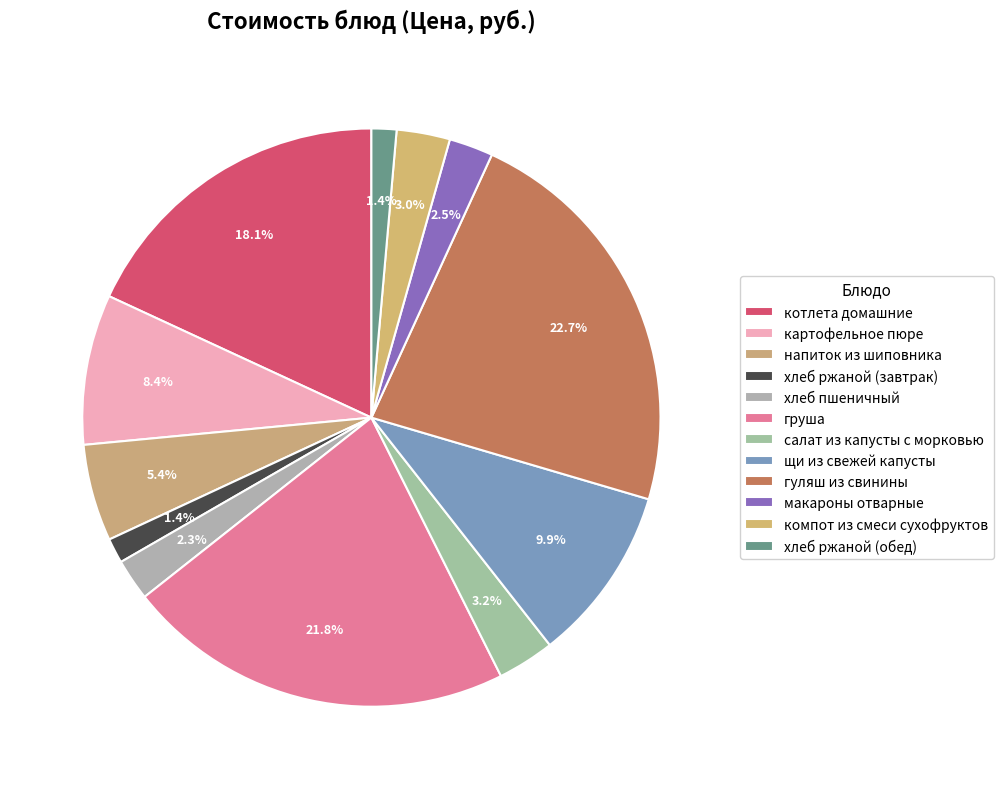

What percentage do гуляш из свинины and картофельное пюре together represent?

31.1%